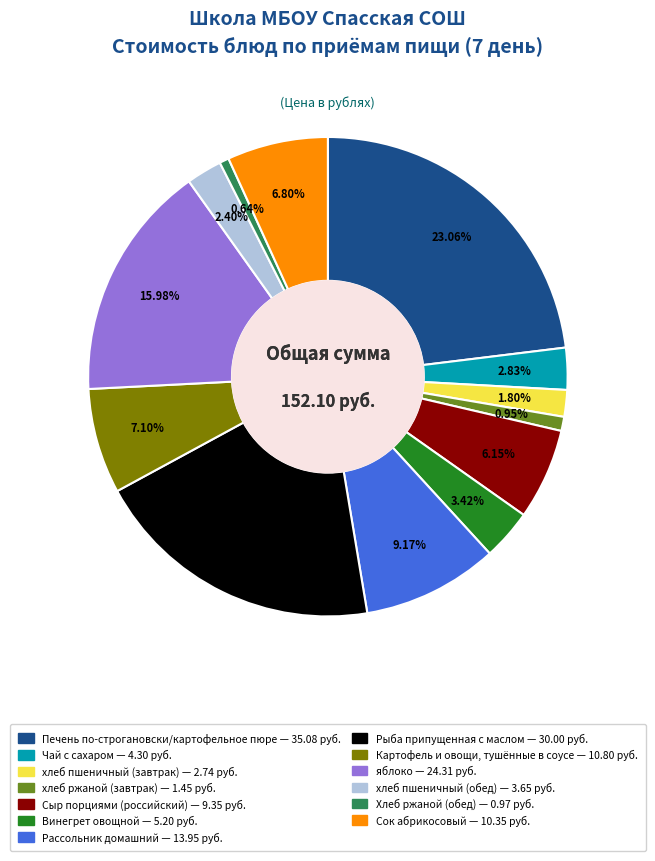

Which slice is the largest?

Печень по-строгановски/картофельное пюре